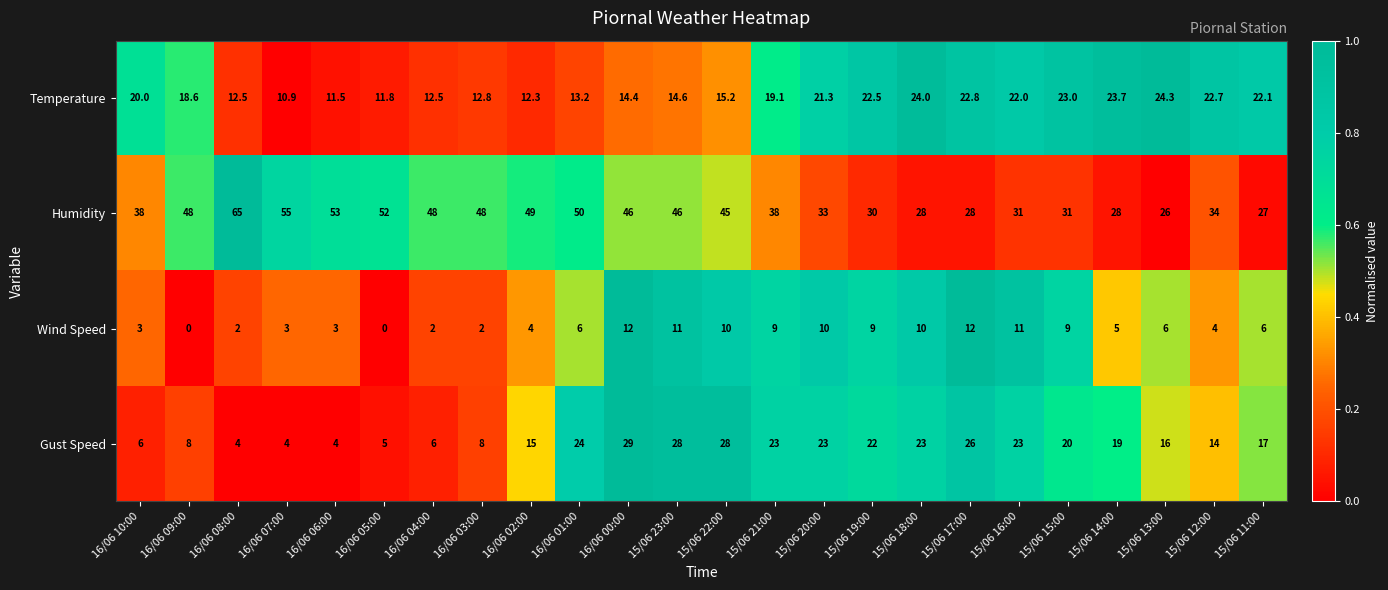

Where is Gust Speed nearest to the value 16?

15/06 13:00